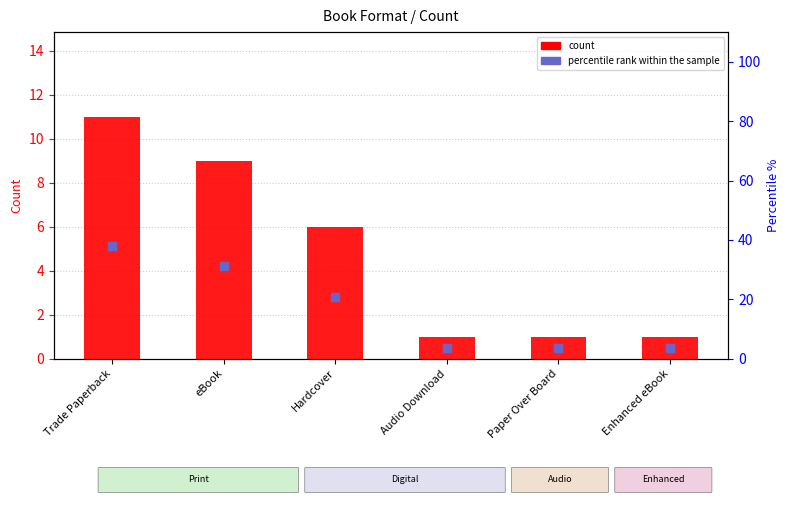

Which series contains the lowest Y value?

count